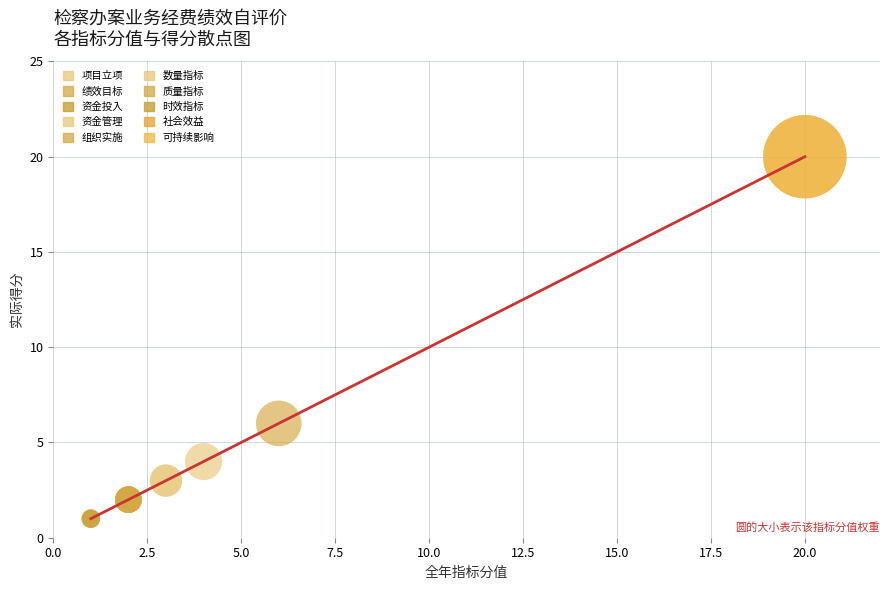

What is the maximum value shown in the chart?

20